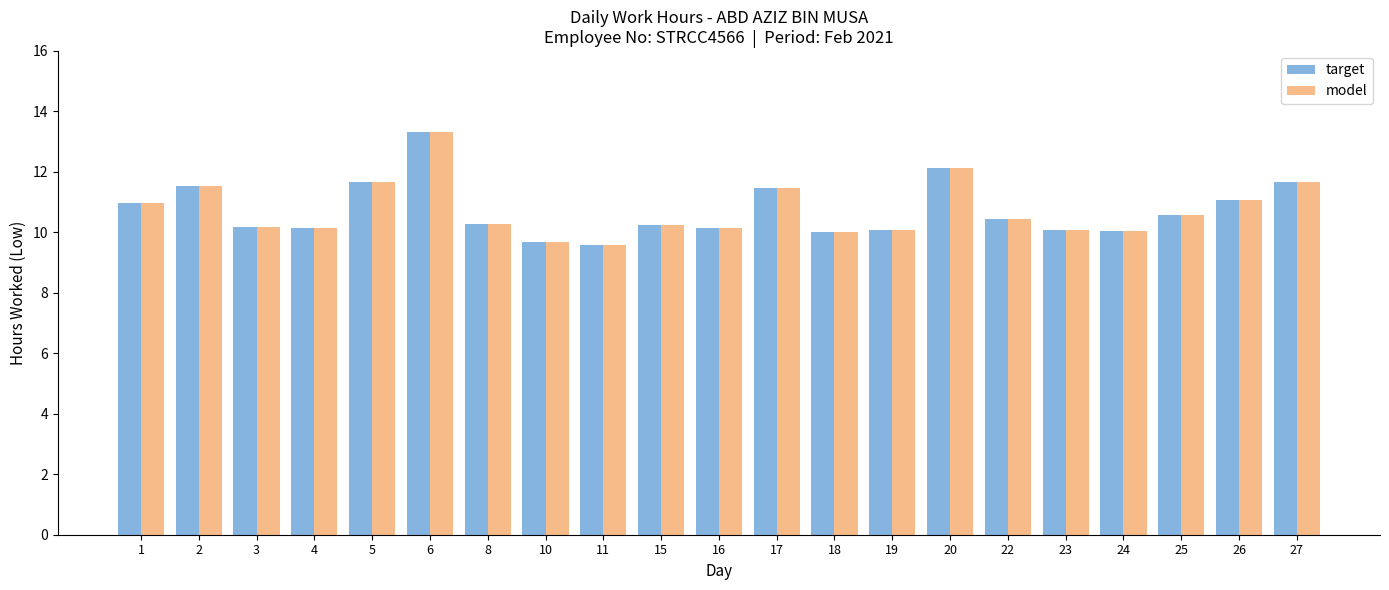

What is the sum of the target values at 18 and 1?

21.0